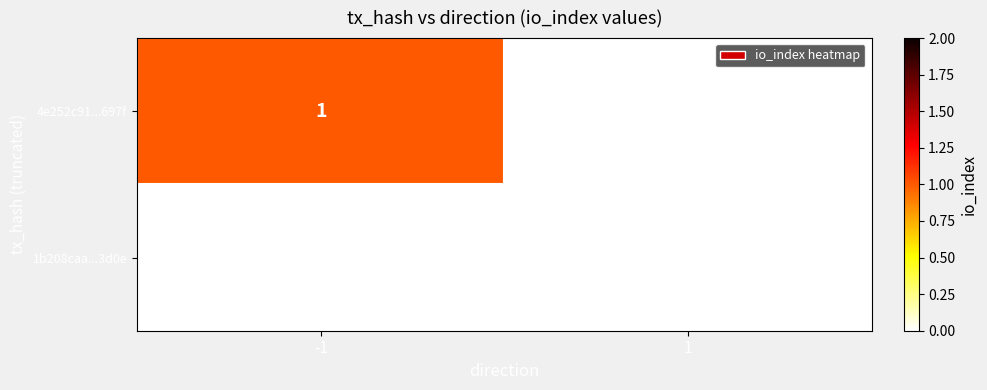

Reading left to right, what are all the values shown in this chart?

4e252c91...697f: -1=1	1=0
1b208caa...3d0e: -1=0	1=0